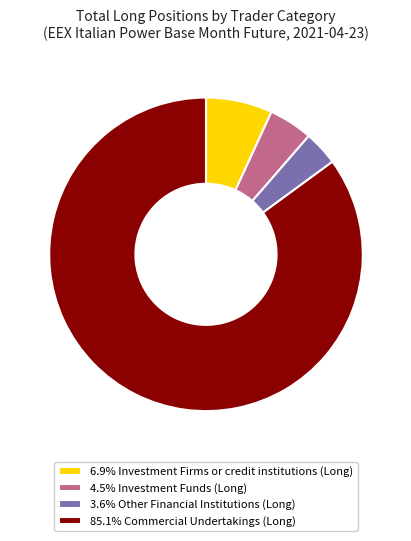

Is the sum of 3.6% Other Financial Institutions (Long) and 6.9% Investment Firms or credit institutions (Long) greater than half?

No